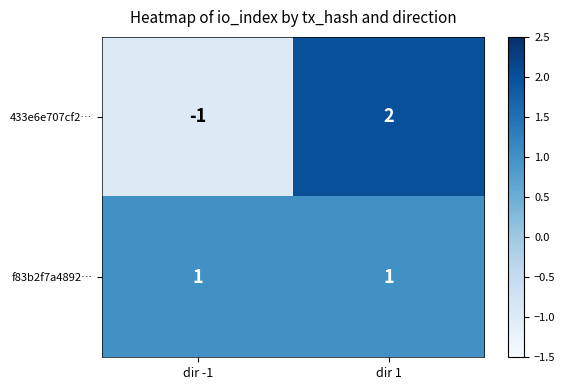

Reading left to right, list all the values displayed in this chart.

433e6e707cf2…: -1	2
f83b2f7a4892…: 1	1